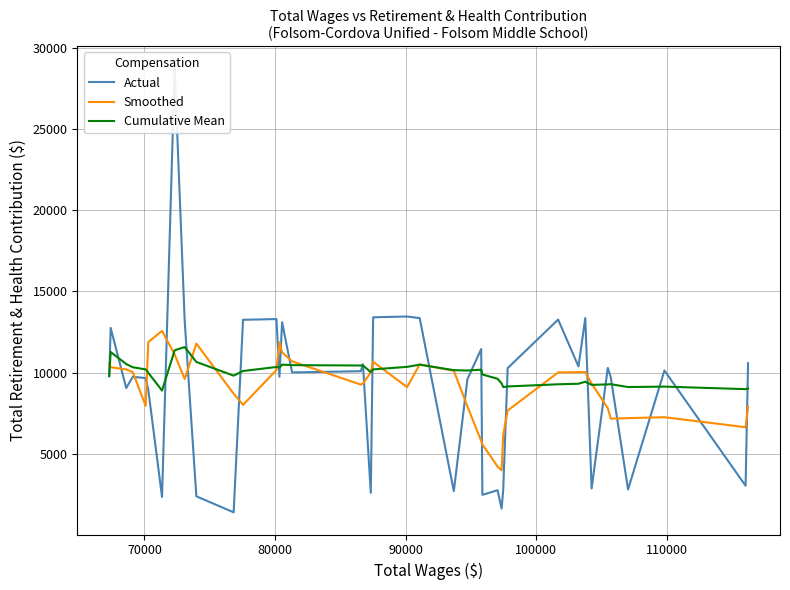

Is the value of Smoothed at 13 greater than the value of Cumulative Mean at 80000?

Yes